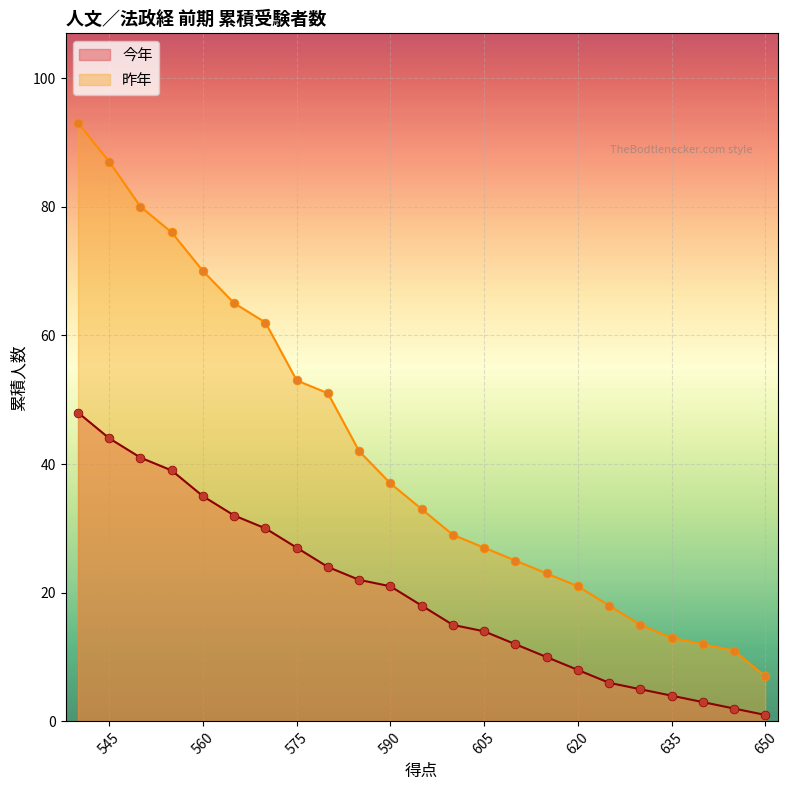

What is the total value across all series at 620?

29